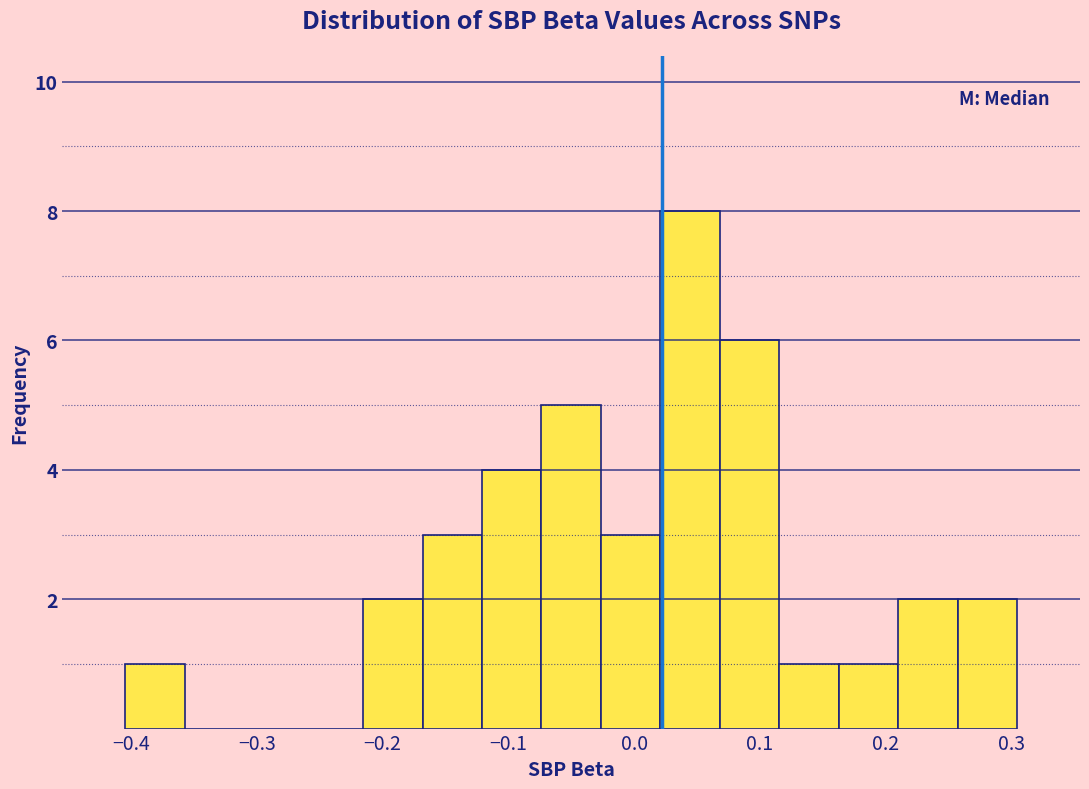

Reading left to right, list every bar in this chart as the range it spans on the x-axis followed by its height. Neither the bar edges nor the heights are printed on the chart, so give them approximately, as read against the axes.

-0.40 to -0.36: 1
-0.36 to -0.31: 0
-0.31 to -0.26: 0
-0.26 to -0.22: 0
-0.22 to -0.17: 2
-0.17 to -0.12: 3
-0.12 to -0.07: 4
-0.07 to -0.03: 5
-0.03 to 0.02: 3
0.02 to 0.07: 8
0.07 to 0.12: 6
0.12 to 0.16: 1
0.16 to 0.21: 1
0.21 to 0.26: 2
0.26 to 0.30: 2